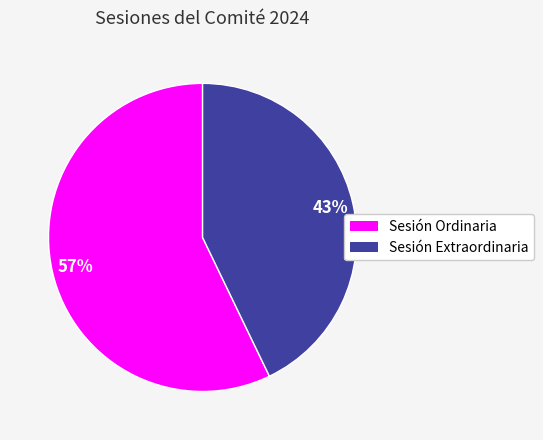

What is the ratio of the value at Sesión Ordinaria to the value at Sesión Extraordinaria?

1.3